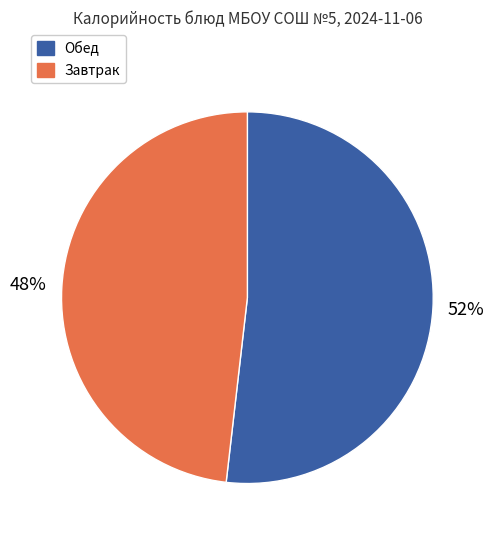

Count the number of slices in the pie.

2